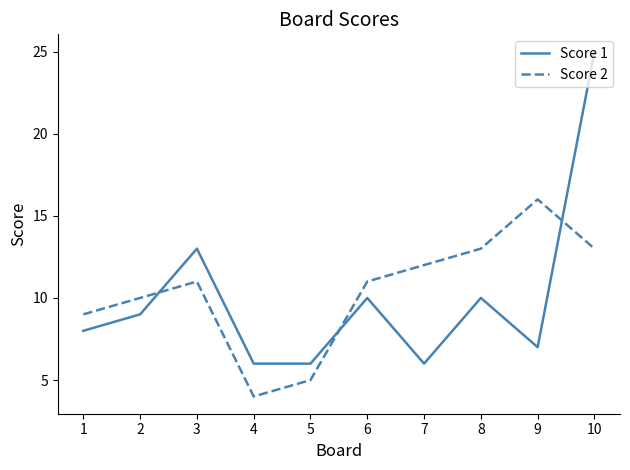

What is the sum of the Score 2 values at 6 and 4?

15